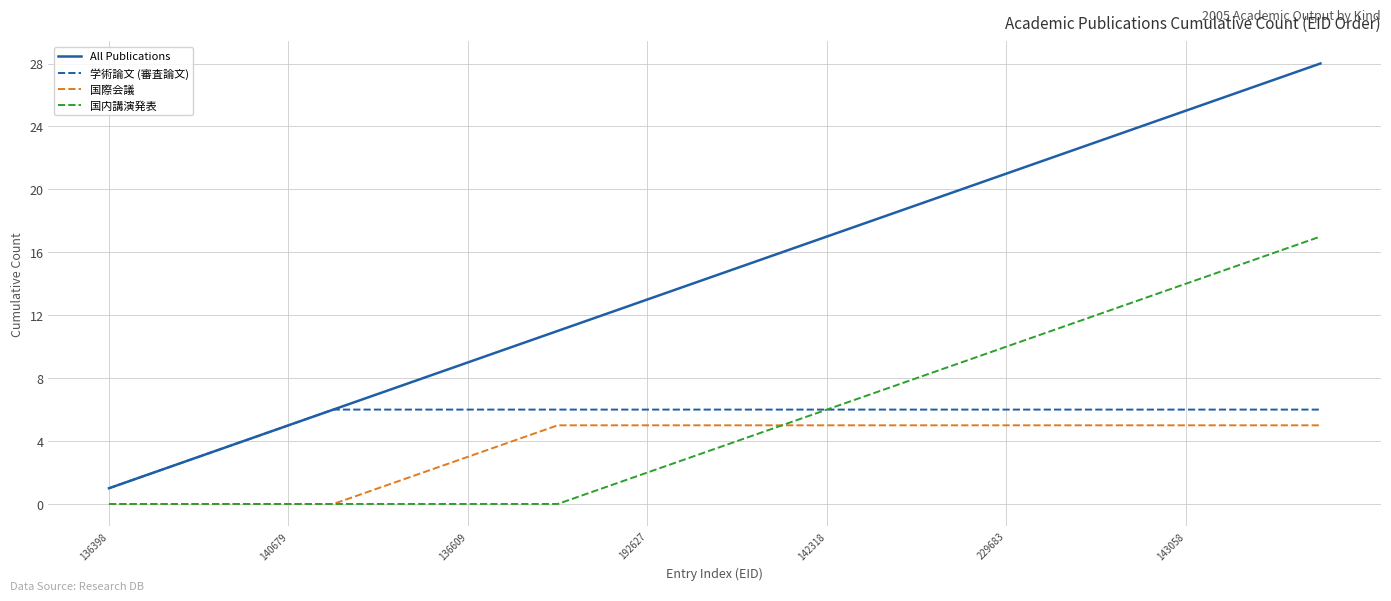

What is the sum of all All Publications values?

406